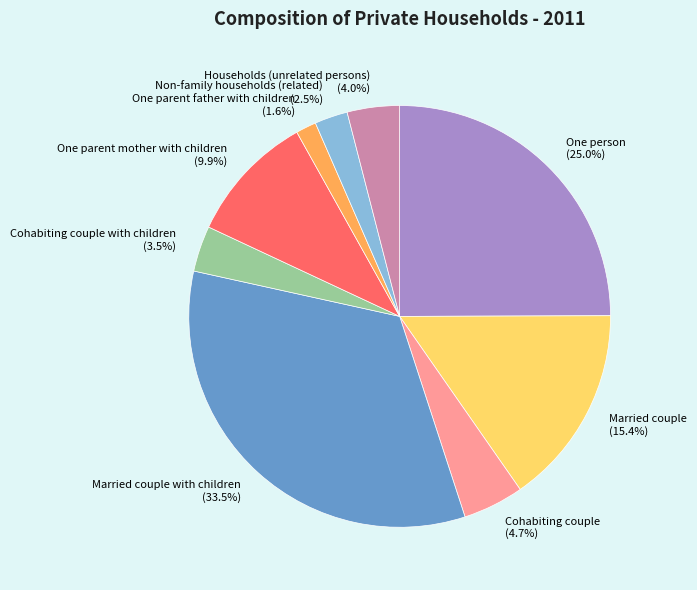

Approximately how many times larger is the value at One person (25.0%) compared to Cohabiting couple with children (3.5%)?

7.1